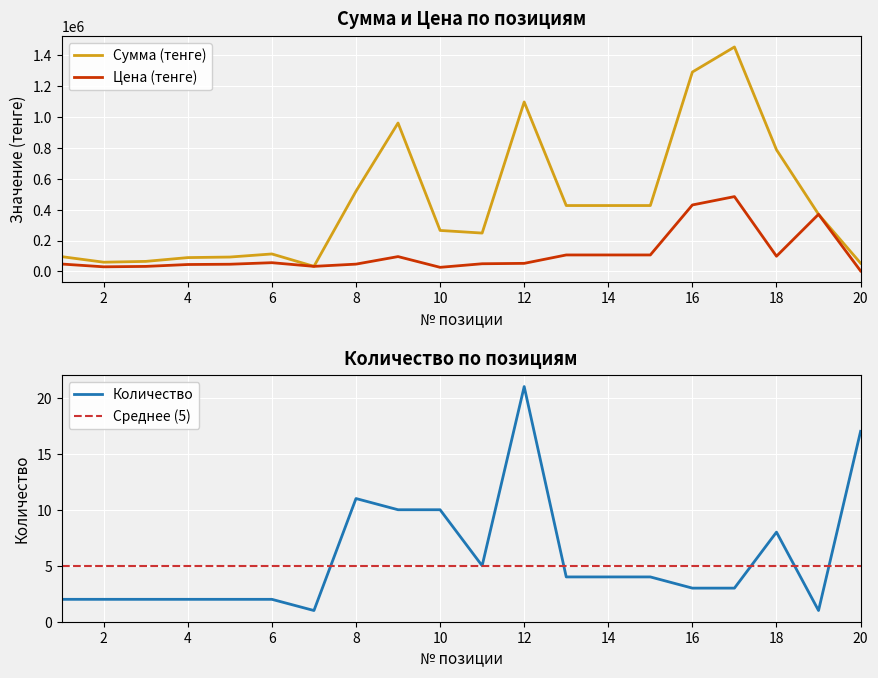

What is the difference between the second highest and minimum values in the Количество series?

16